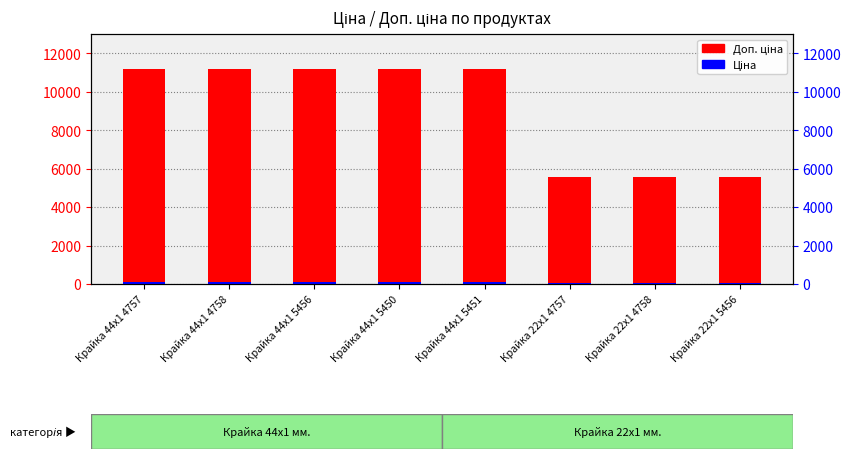

At how many categories does at least one series exceed 5915?

5